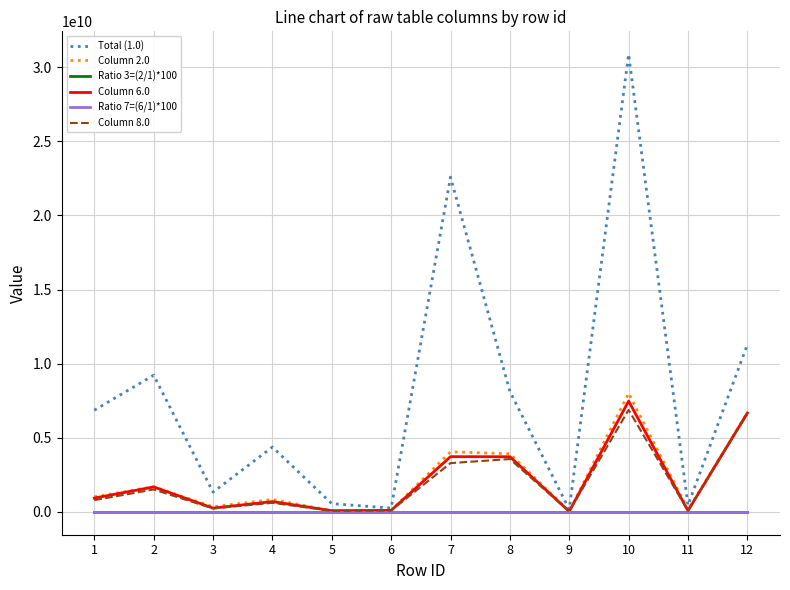

What is the difference between the second highest and second lowest values in the Ratio 7=(6/1)*100 series?

0.3